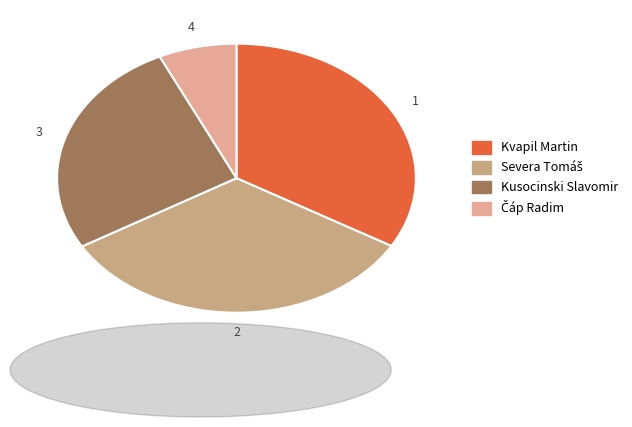

How many segments does this pie chart have?

4